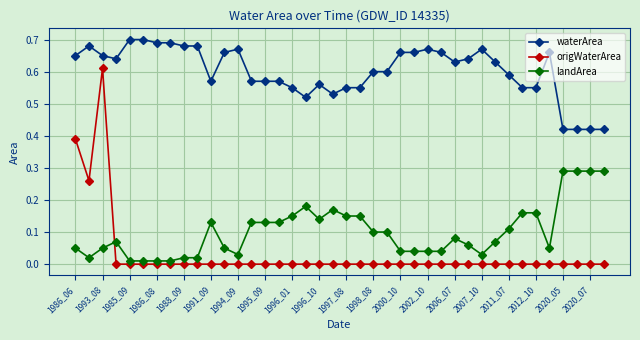

True or false: waterArea and landArea cross at least once.

False